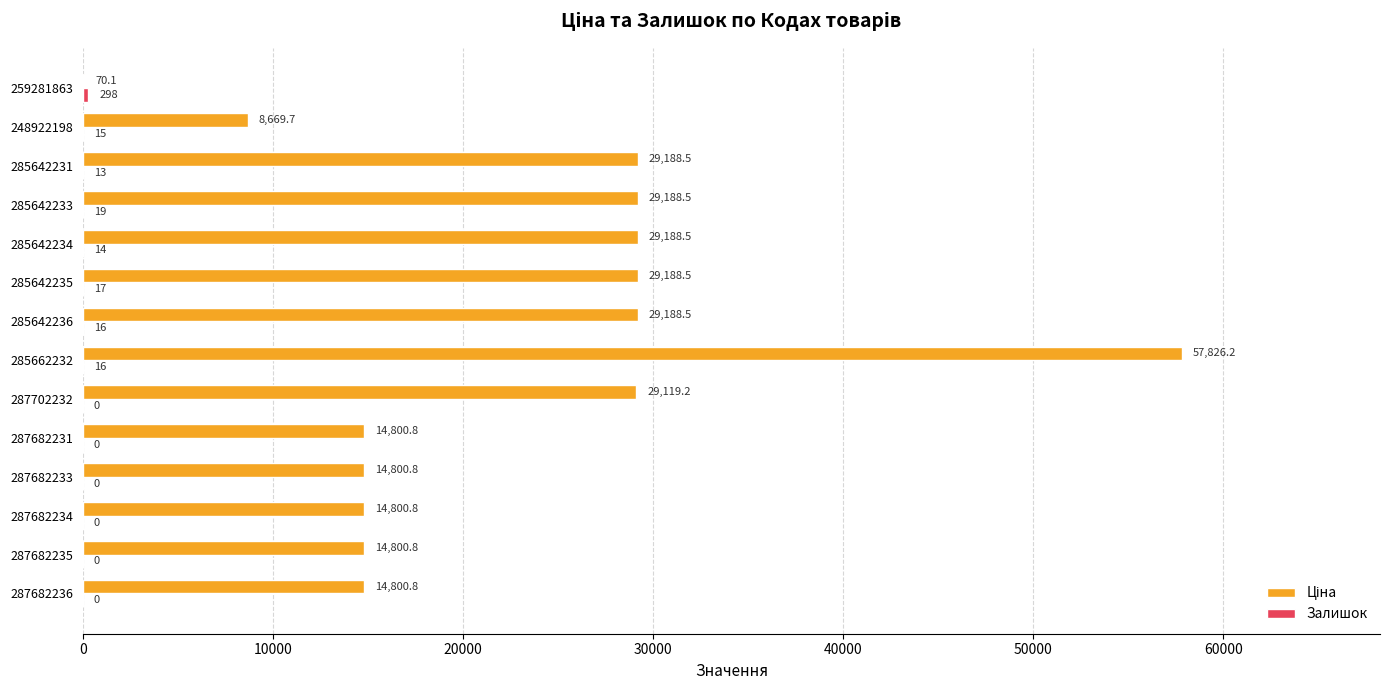

At which category is the sum across all series the highest?

285662232